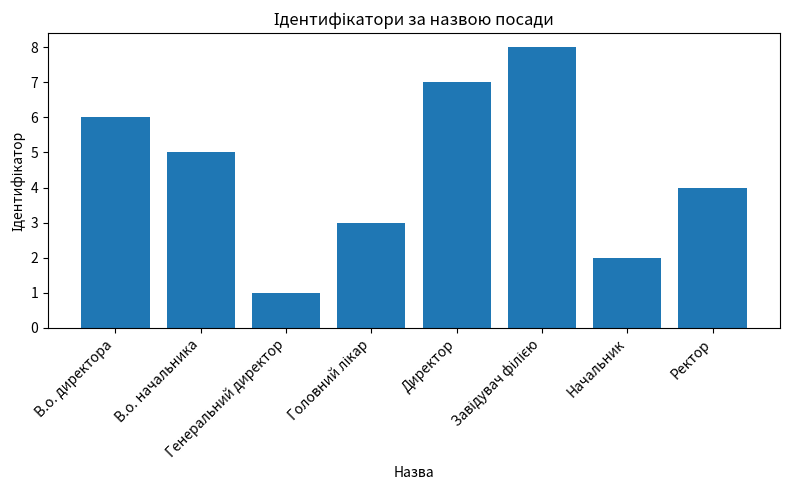

Where is the data nearest to the value 4?

Ректор